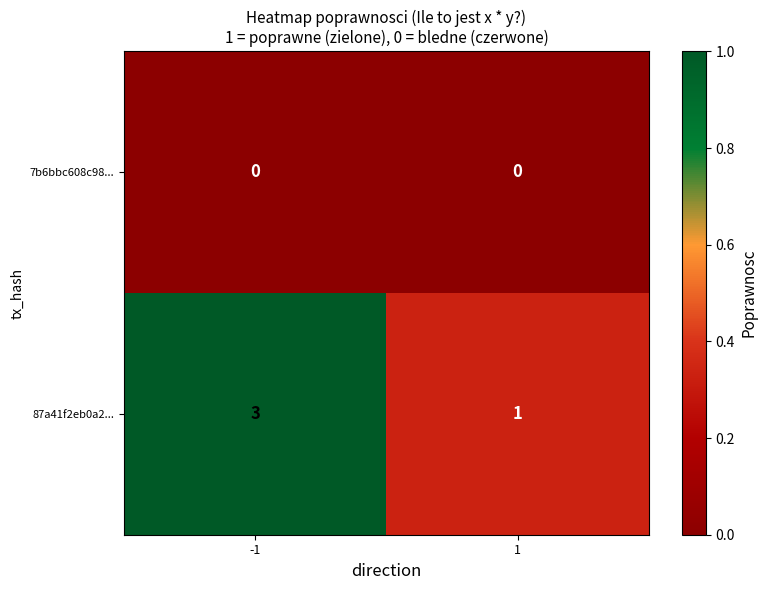

Count the number of categories in the chart.

2